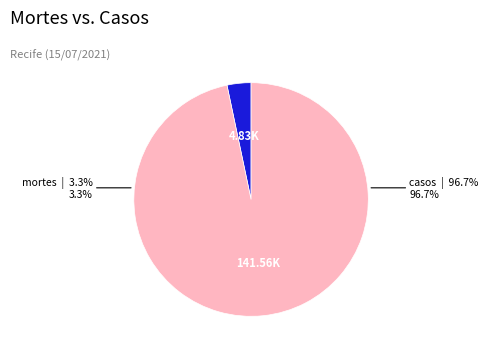

What percentage is NOT represented by mortes?

96.7%